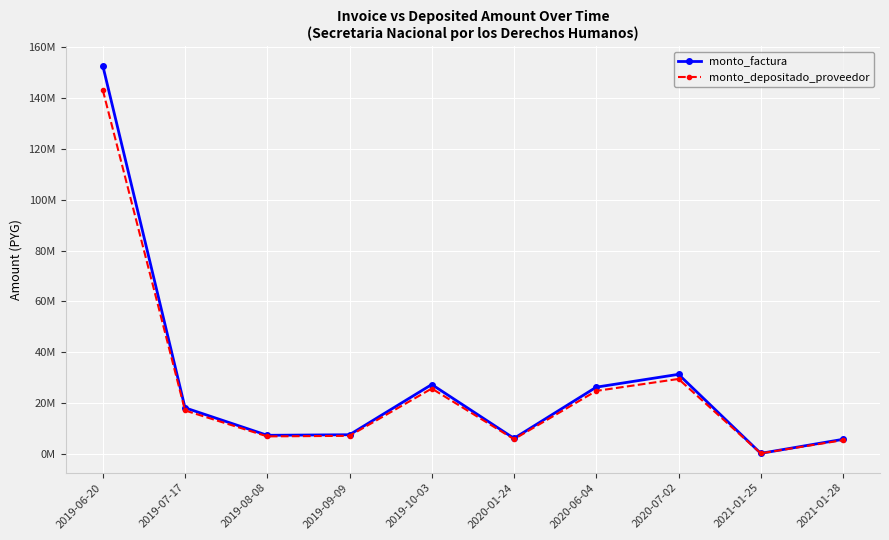

Which series changed the most between 2020-01-24 and 2021-01-28?

monto_depositado_proveedor